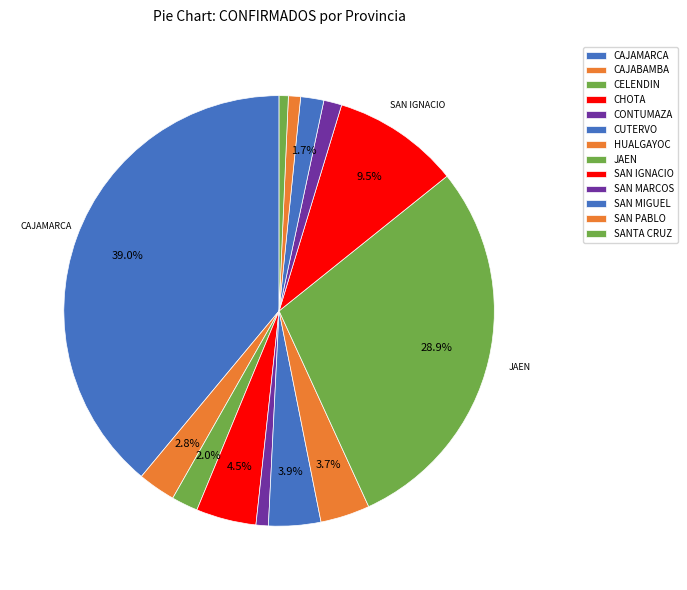

Do SAN PABLO and CHOTA together represent more than half of the pie?

No